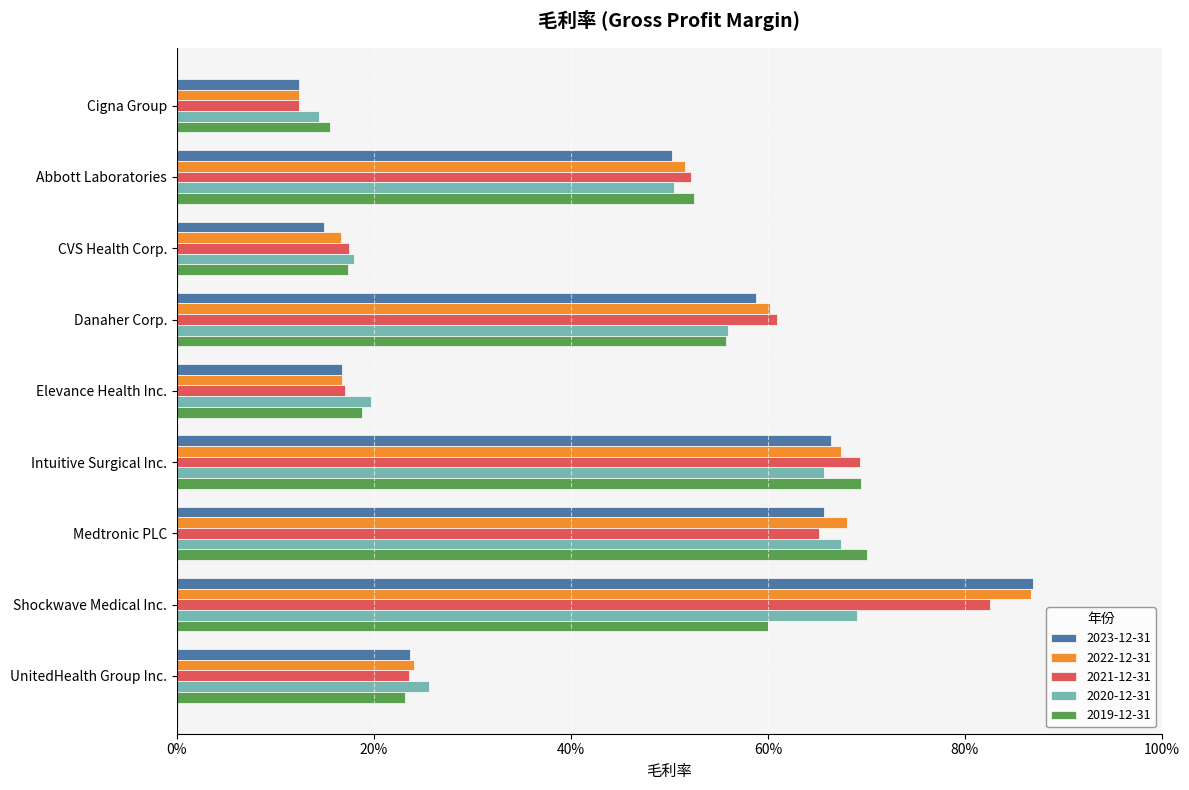

What are all the series names shown in the legend?

2023-12-31, 2022-12-31, 2021-12-31, 2020-12-31, 2019-12-31